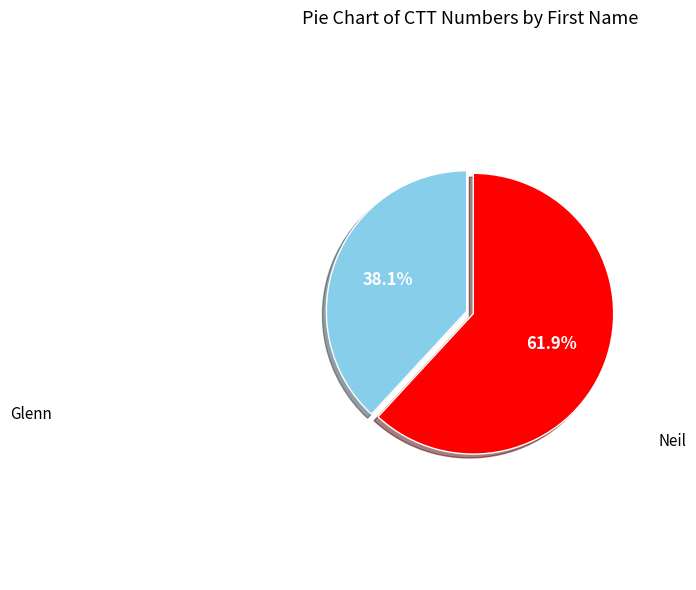

Is there a majority slice in this chart?

Yes